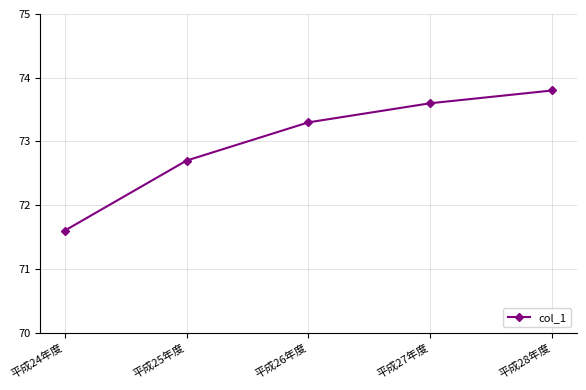

What is the difference between the values at 平成28年度 and 平成27年度?

0.2